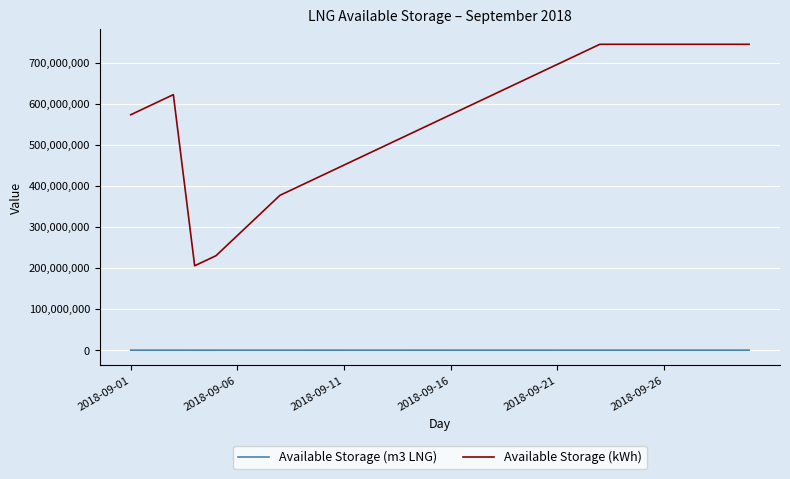

Which series has the largest total across all categories?

Available Storage (kWh)